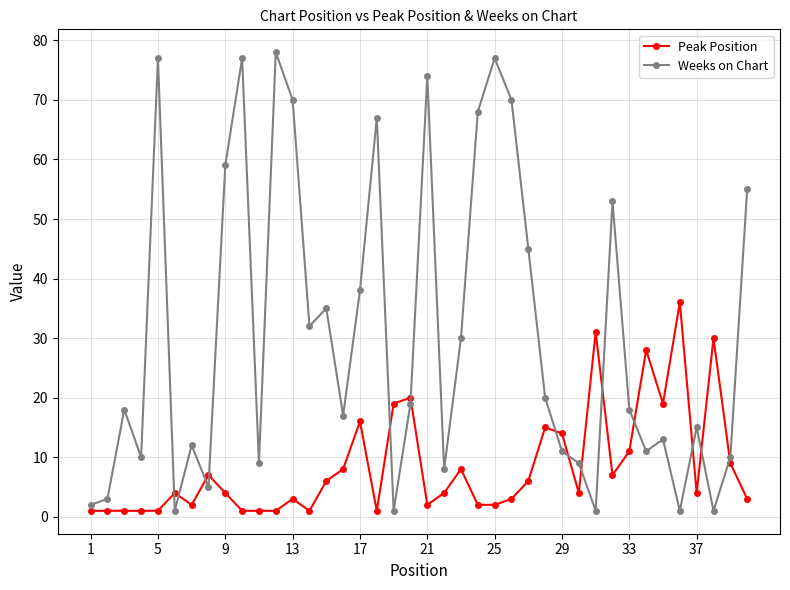

Which series has the widest spread of values?

Weeks on Chart